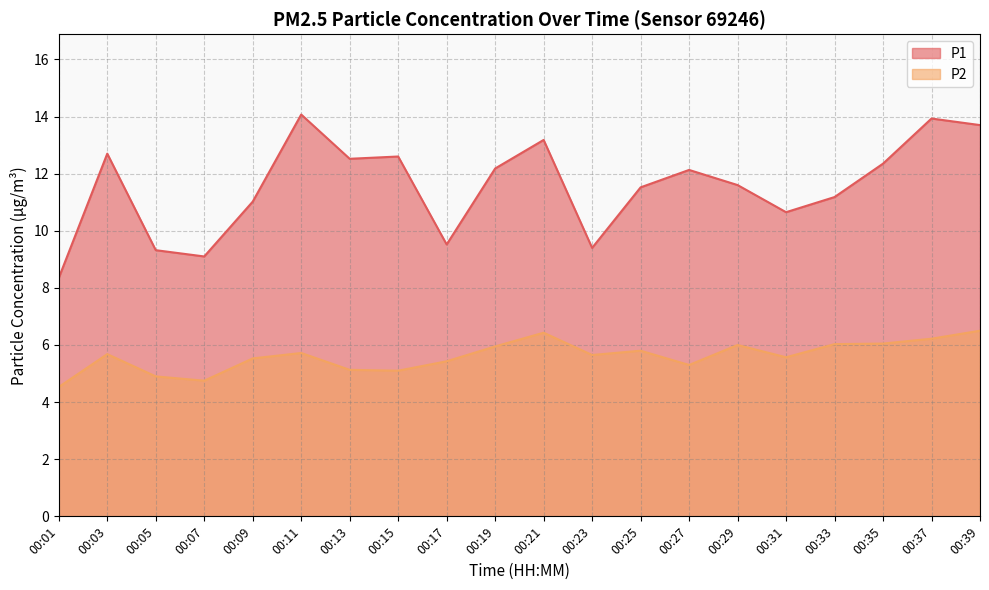

What is the difference between the maximum and minimum values in the P1 series?

5.7